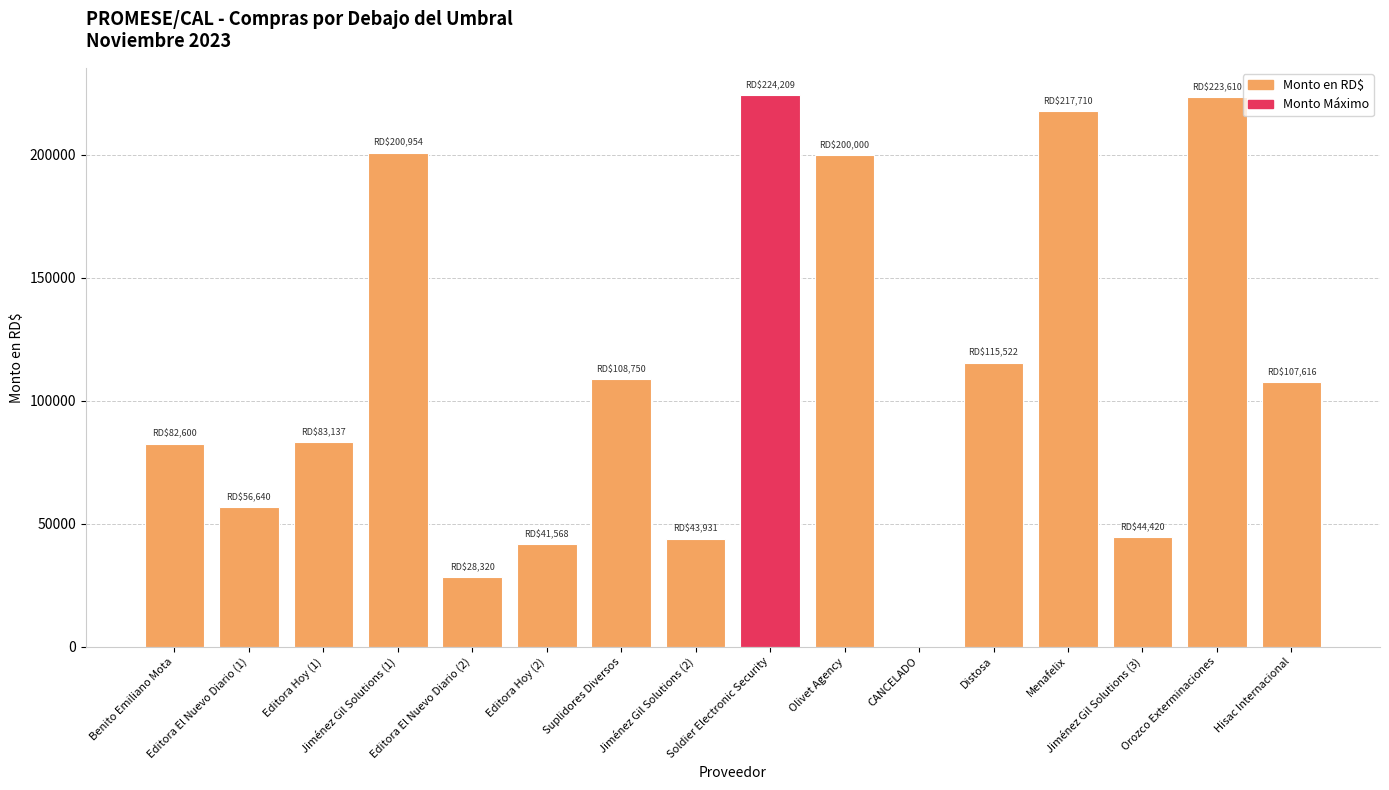

What is the change in value from Editora Hoy (1) to CANCELADO?

-83136.9